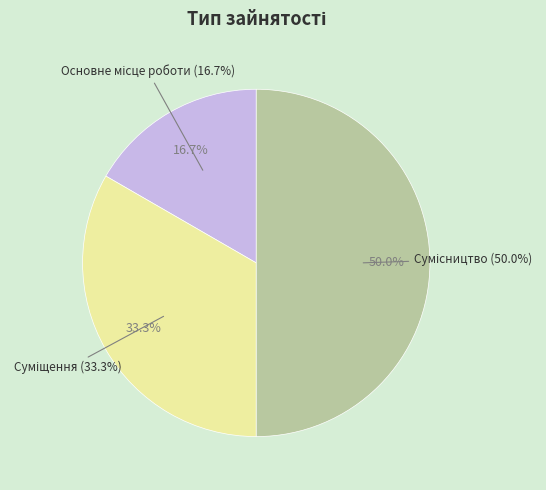

Combined, what portion of the pie is Сумісництво and Основне місце роботи?

66.7%